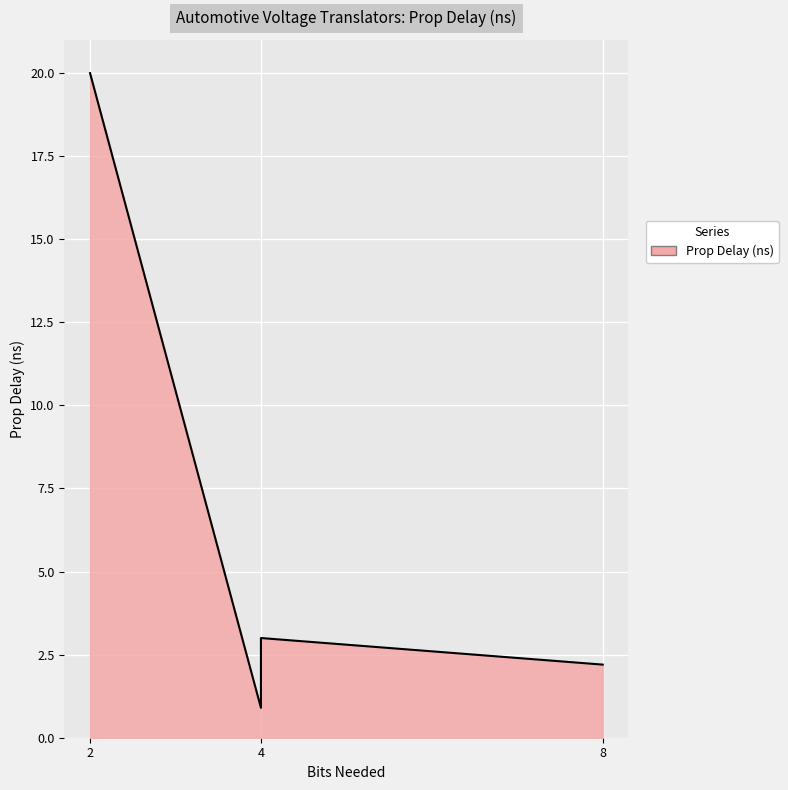

The chart shows a value of 1.4 at 4. True or false?

False